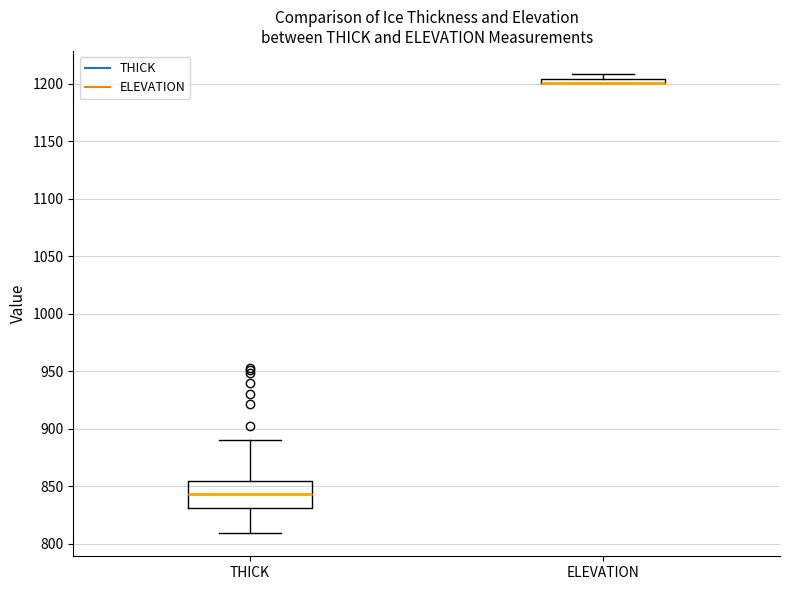

Which box is the tallest, from its lower edge to its upper edge?

THICK